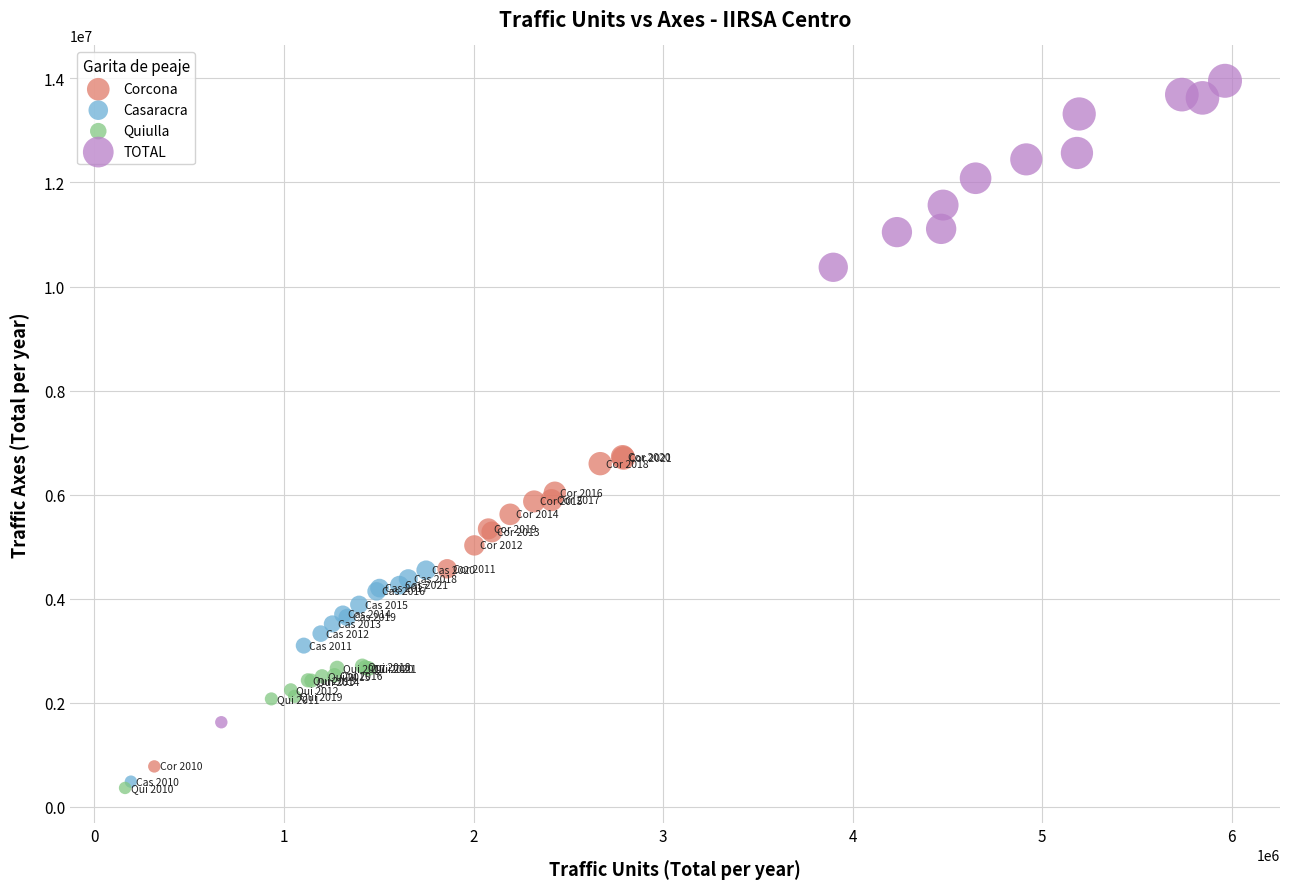

Which series has the largest Y range (max minus min)?

TOTAL